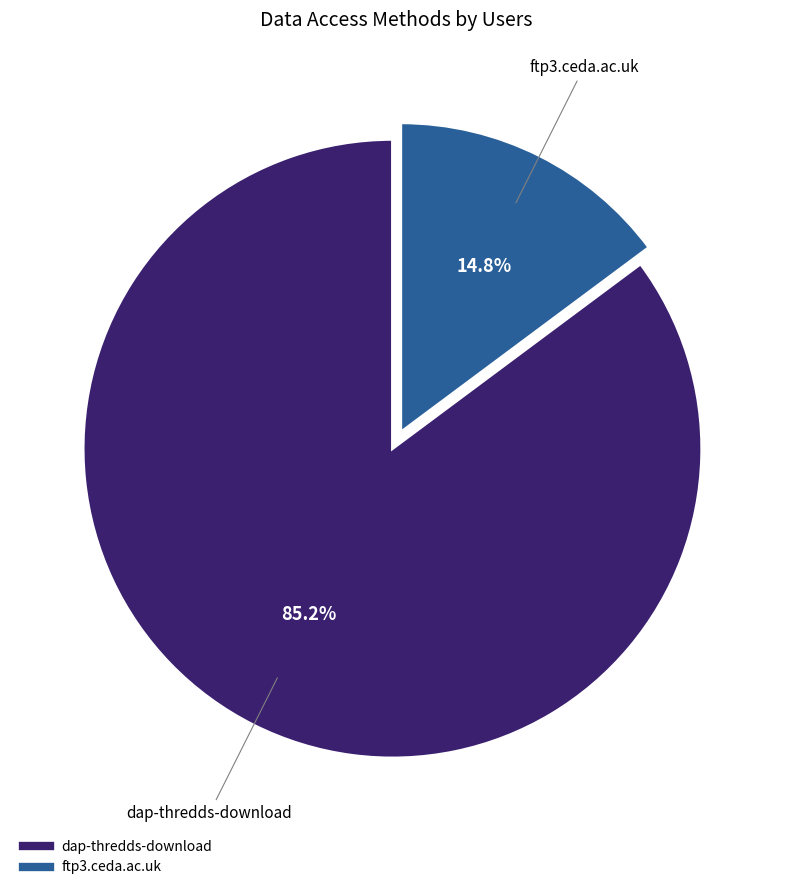

To the nearest percent, what is the difference between the largest and smallest slice percentages?

70%